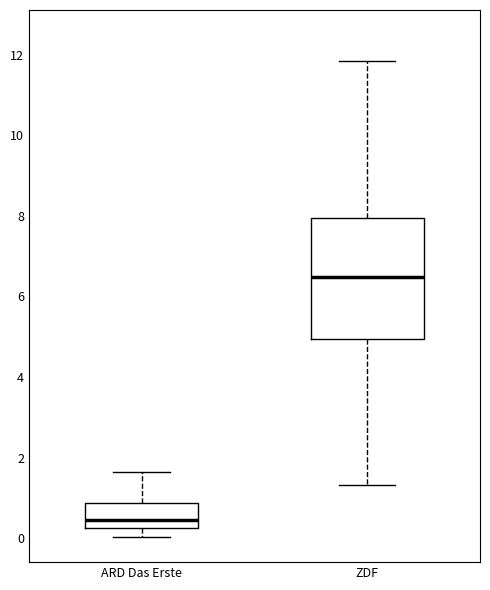

Reading left to right, read every box against the y-axis: the position of its median line, the range the box covers, and the ends of its whiskers. The values are not printed on the chart, so give them approximately, as read against the axis.

ARD Das Erste: median 0.4, box 0.2 to 0.8, whiskers 0.0 to 1.6
ZDF: median 6.4, box 5.0 to 8.0, whiskers 1.4 to 11.8